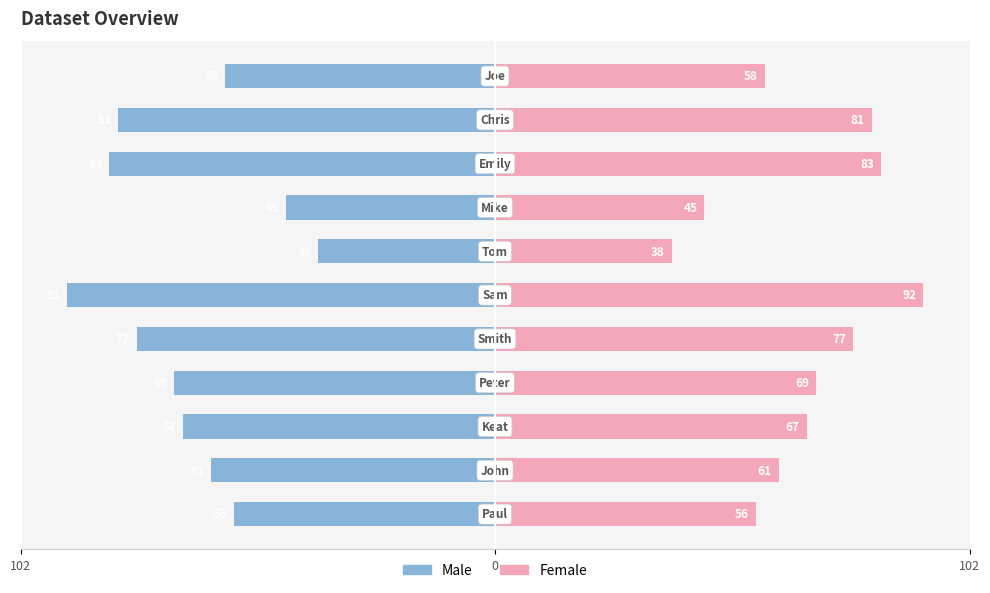

How many data points does each series have?

11